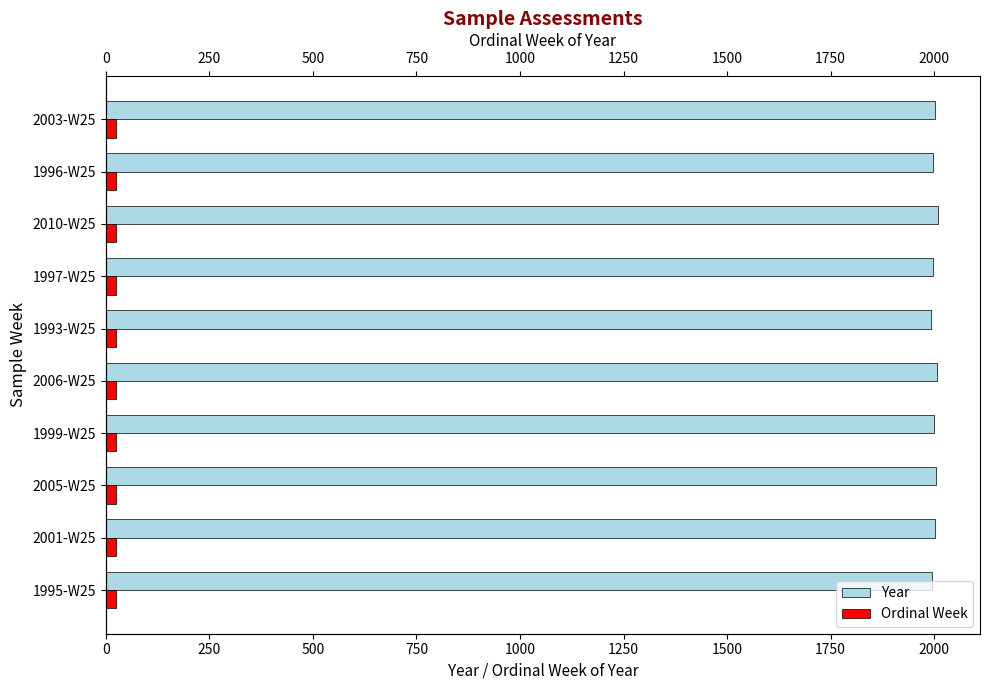

True or false: Ordinal Week has a value of 0.5 at 2000.

False